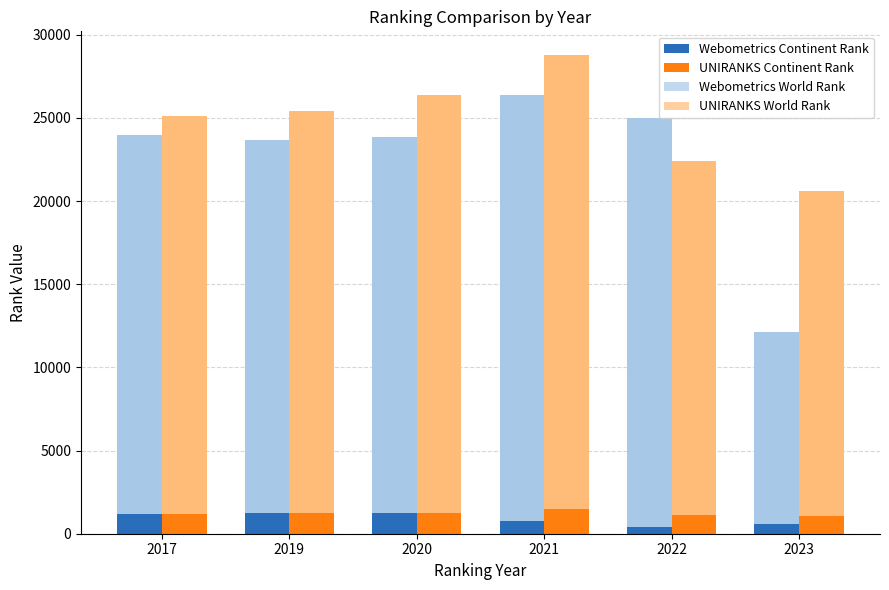

Does the chart contain any negative values?

No